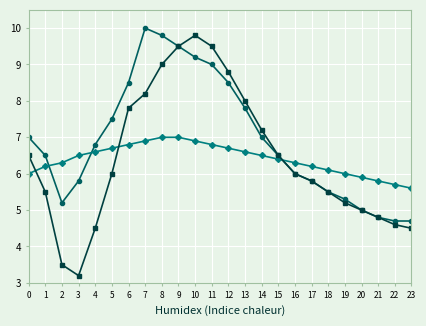

What is the smallest value displayed?

3.2